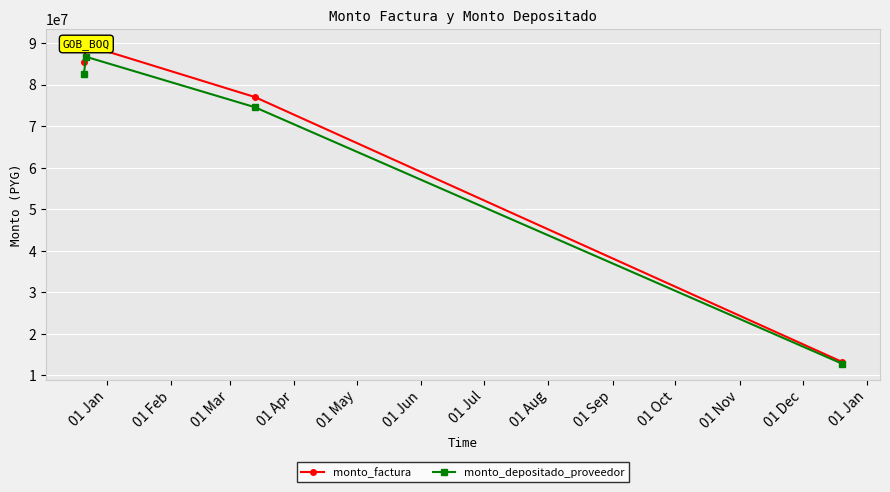

What is the value of the monto_depositado_proveedor point at the 3rd from the left?

74583929